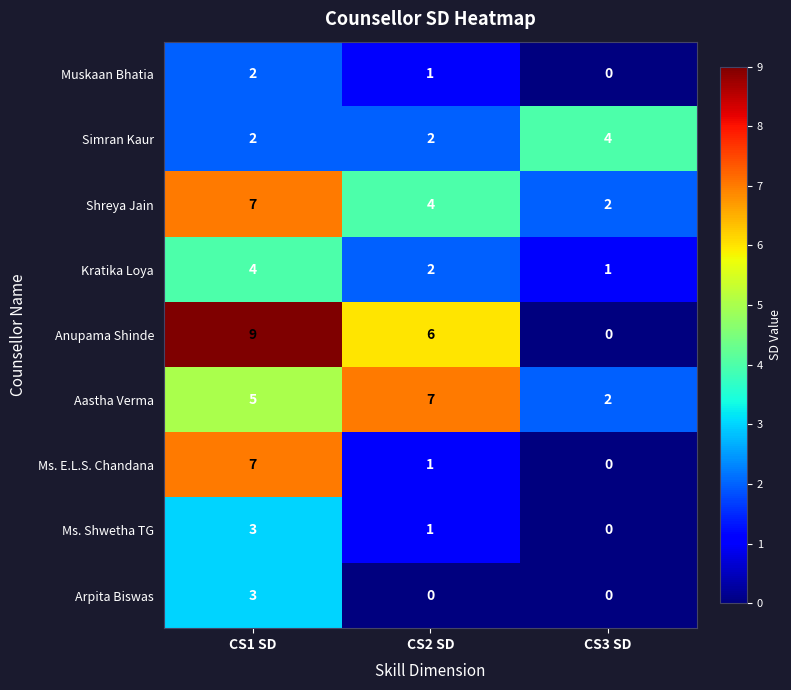

What is the maximum value shown in the chart?

9